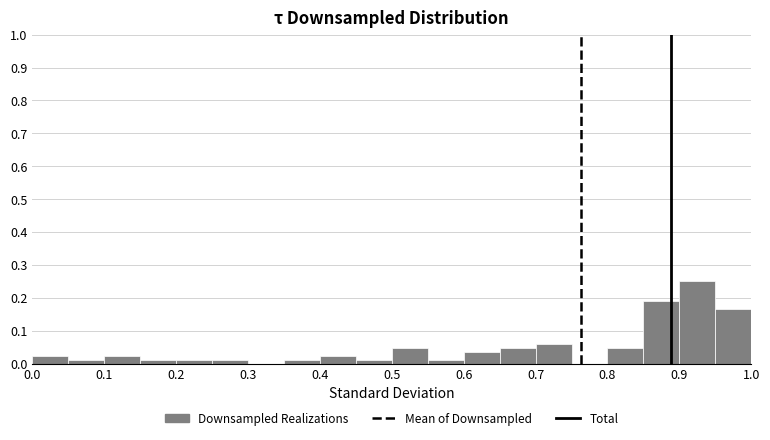

Reading left to right, list every bar in this chart as the range it spans on the x-axis followed by its height. The values are not printed on the chart, so give them approximately, as read against the axis.

0.00 to 0.05: 0.02
0.05 to 0.10: 0.01
0.10 to 0.15: 0.02
0.15 to 0.20: 0.01
0.20 to 0.25: 0.01
0.25 to 0.30: 0.01
0.30 to 0.35: 0
0.35 to 0.40: 0.01
0.40 to 0.45: 0.02
0.45 to 0.50: 0.01
0.50 to 0.55: 0.05
0.55 to 0.60: 0.01
0.60 to 0.65: 0.04
0.65 to 0.70: 0.05
0.70 to 0.75: 0.06
0.75 to 0.80: 0
0.80 to 0.85: 0.05
0.85 to 0.90: 0.19
0.90 to 0.95: 0.25
0.95 to 1.00: 0.17